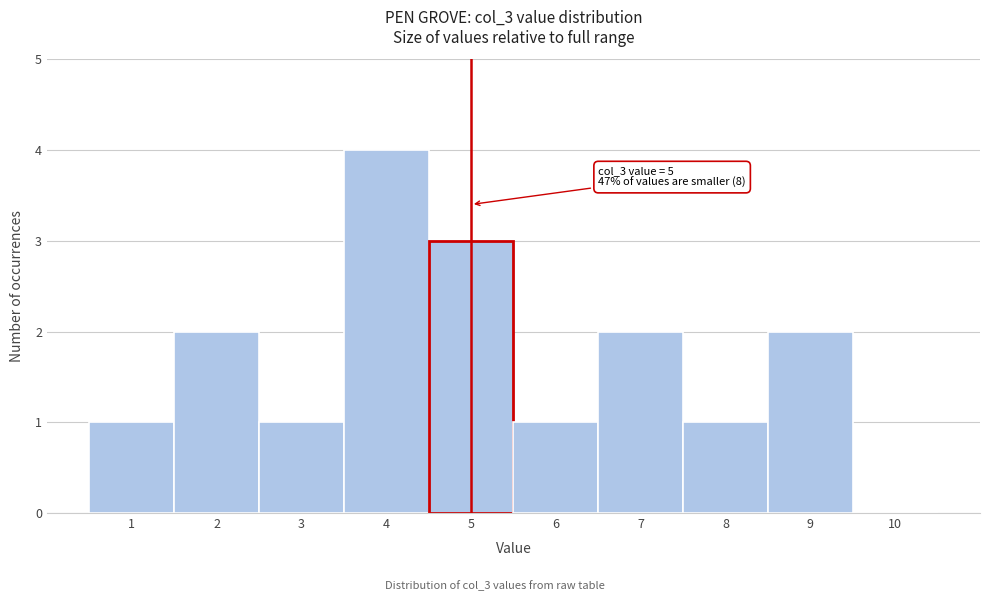

Which range on the x-axis has the tallest bar?

3.5 to 4.5